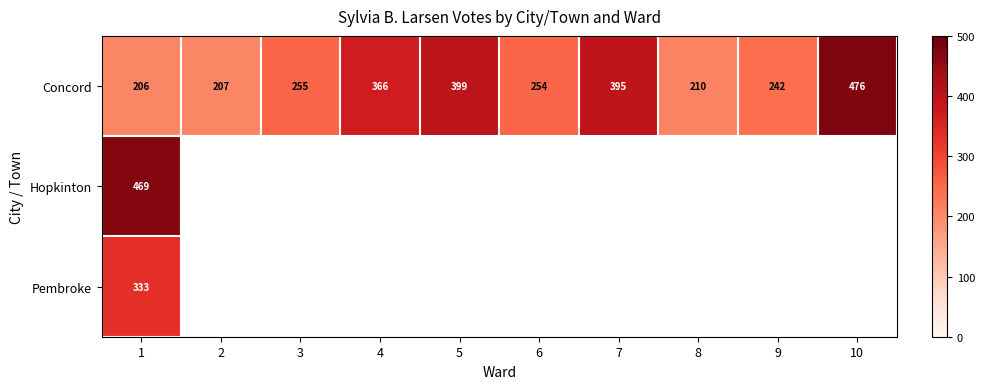

The value of Concord at 9 is 142.1. True or false?

False